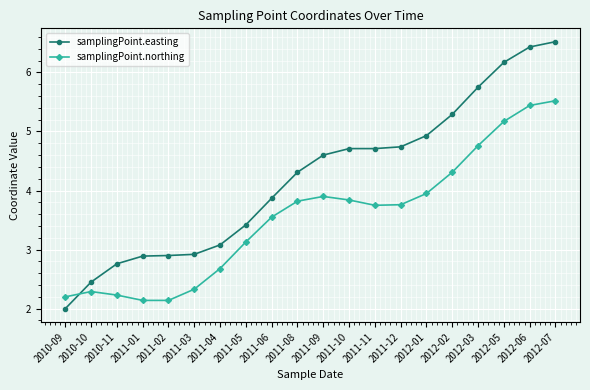

The samplingPoint.easting series shows 4.7 at 2011-10. True or false?

True